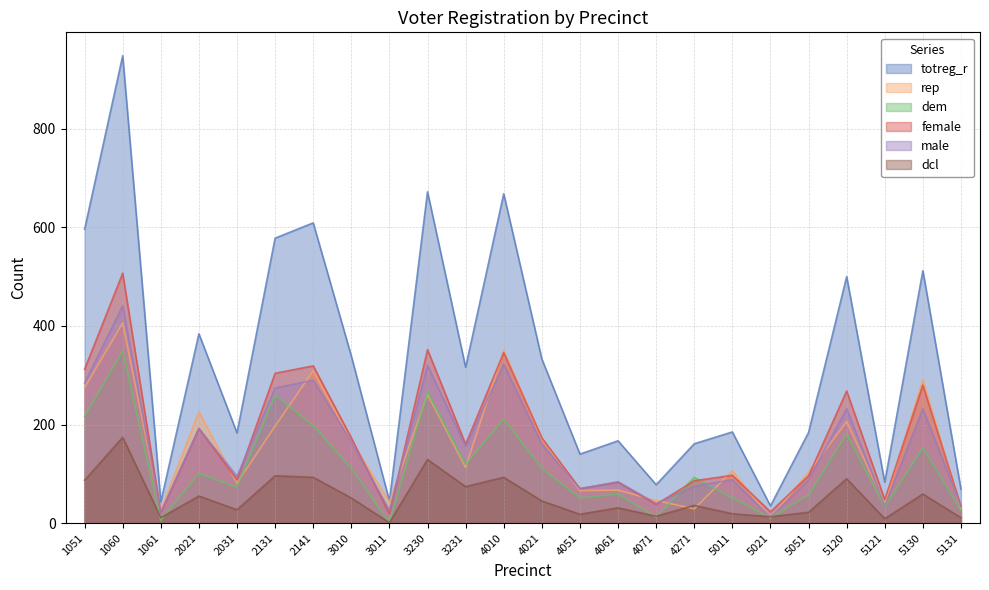

What is the difference between the maximum and minimum values in the dcl series?

173